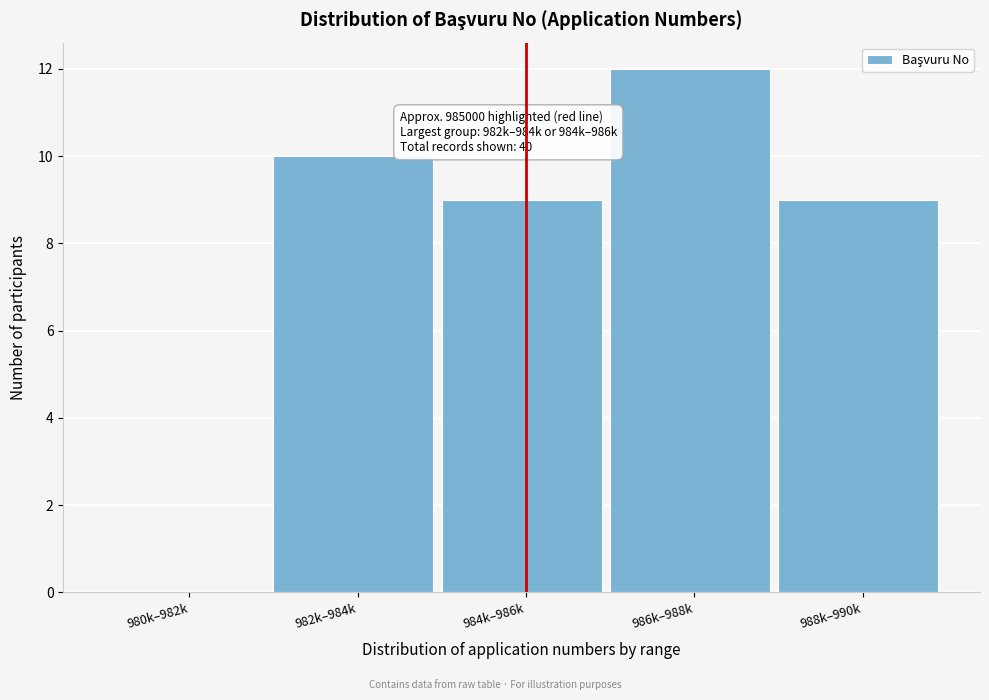

Reading left to right, what are all the values shown in this chart?

980k–982k=0	982k–984k=10	984k–986k=9	986k–988k=12	988k–990k=9